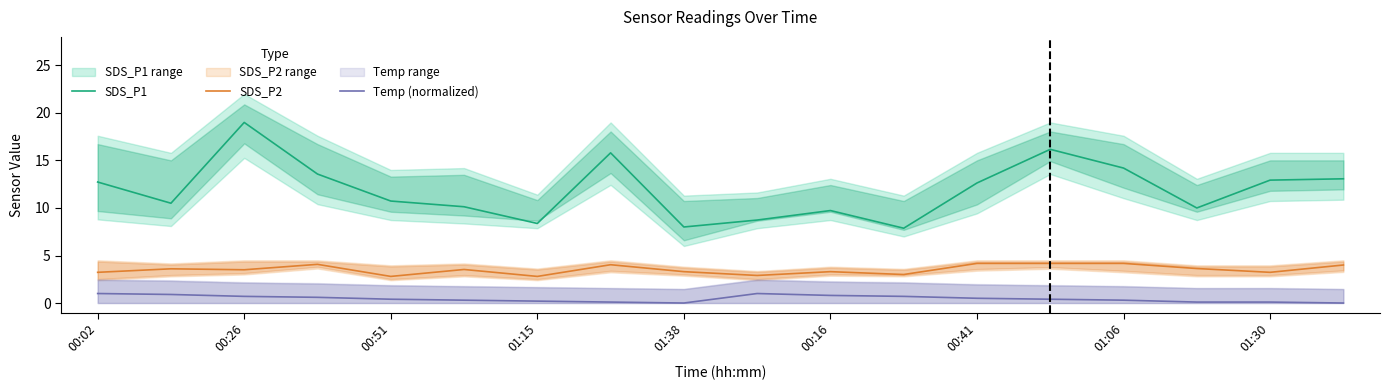

Which series changed the most between 9 and 11?

SDS_P1